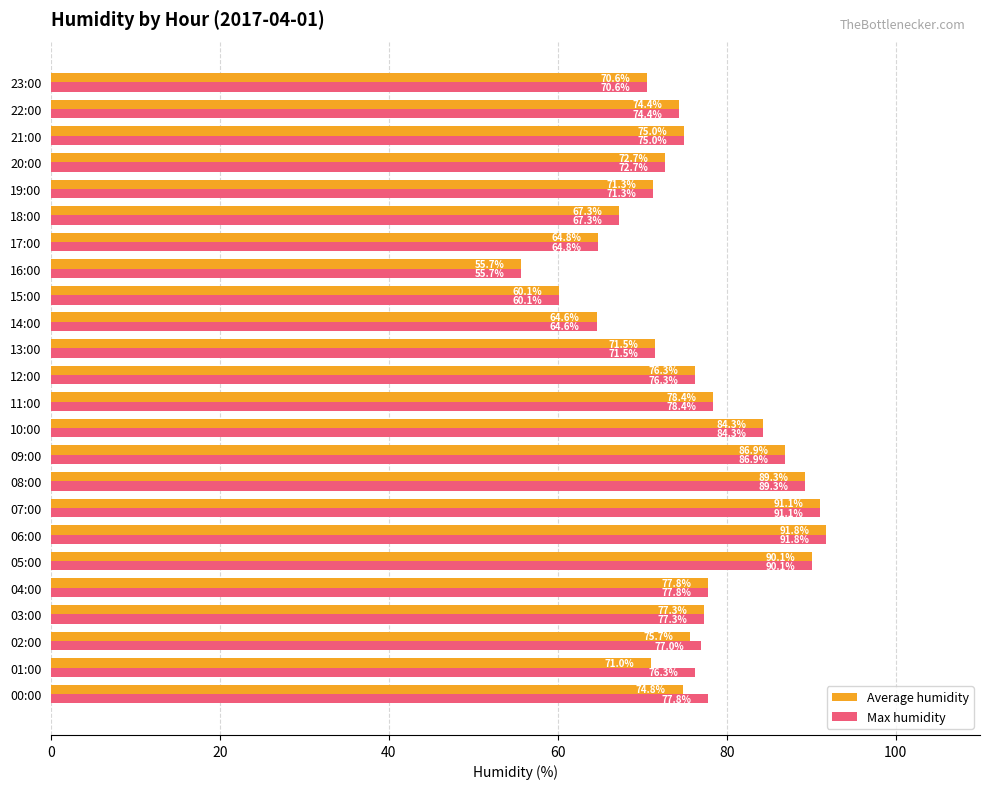

What is the difference between the maximum and minimum values in the Average humidity series?

36.1